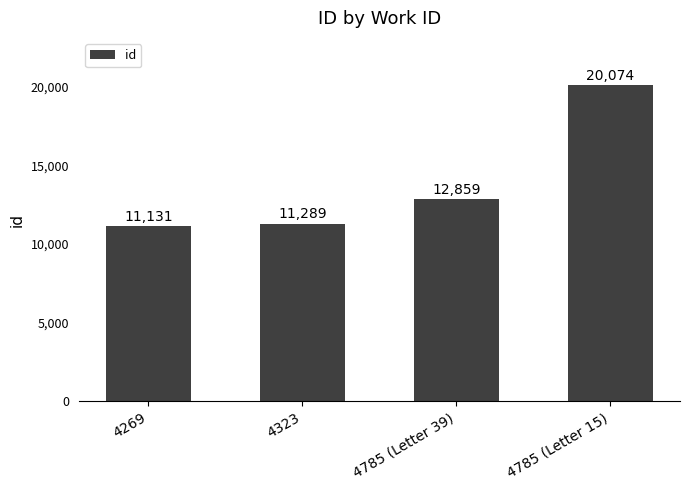

Rank the categories by value from lowest to highest.

4269, 4323, 4785 (Letter 39), 4785 (Letter 15)